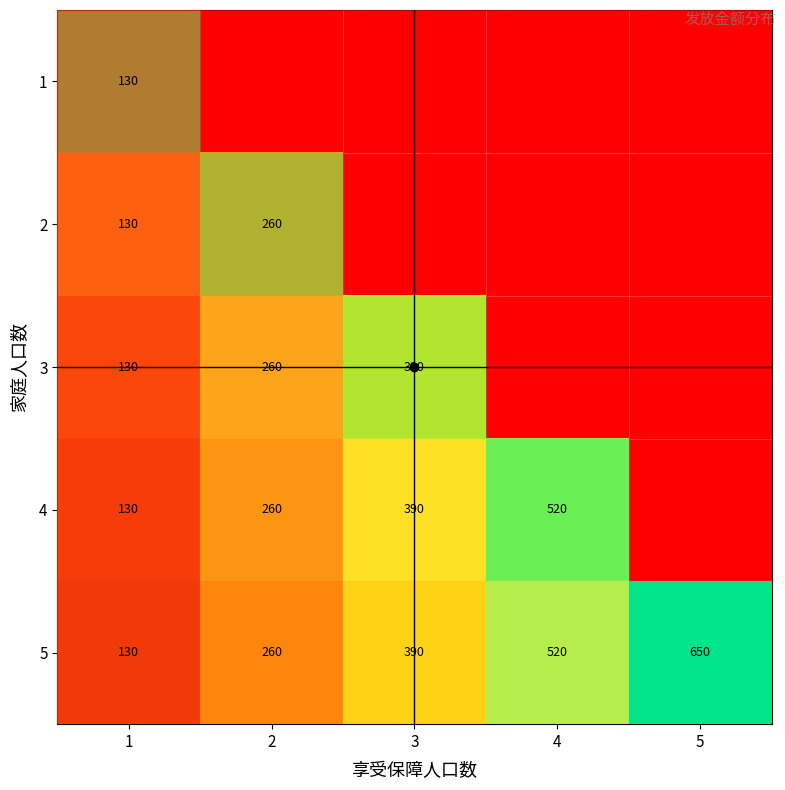

At which label does 5 first exceed 390?

4